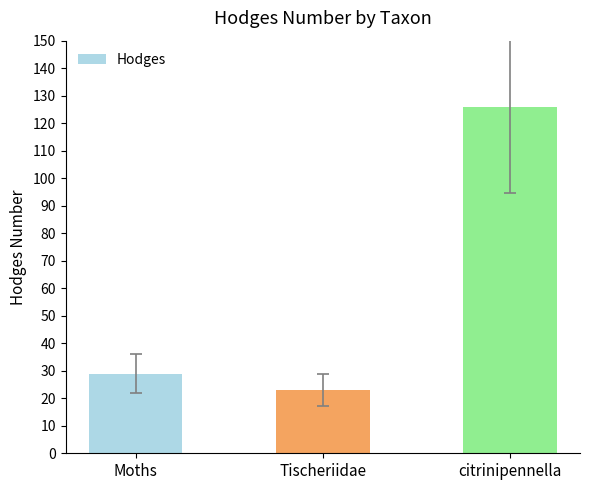

What is the change in value from Moths to Tischeriidae?

-5.9